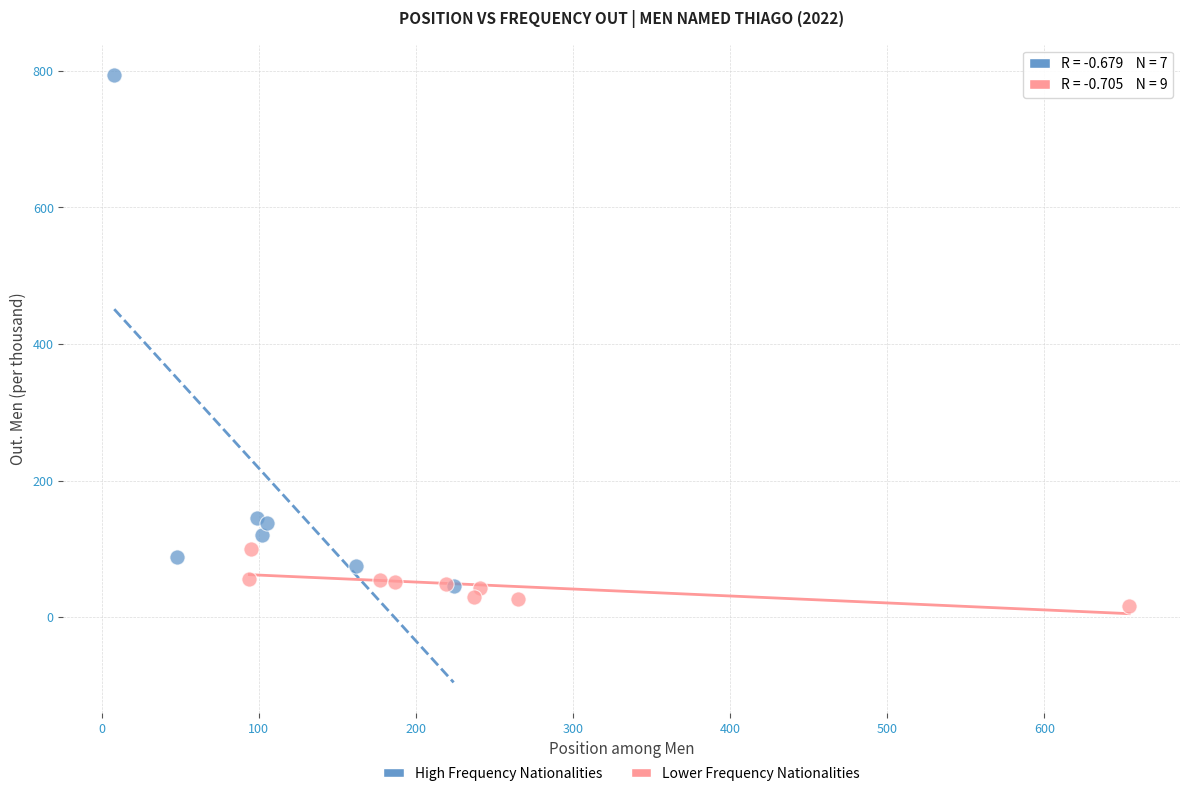

Which series reaches the maximum Y coordinate?

High Frequency Nationalities